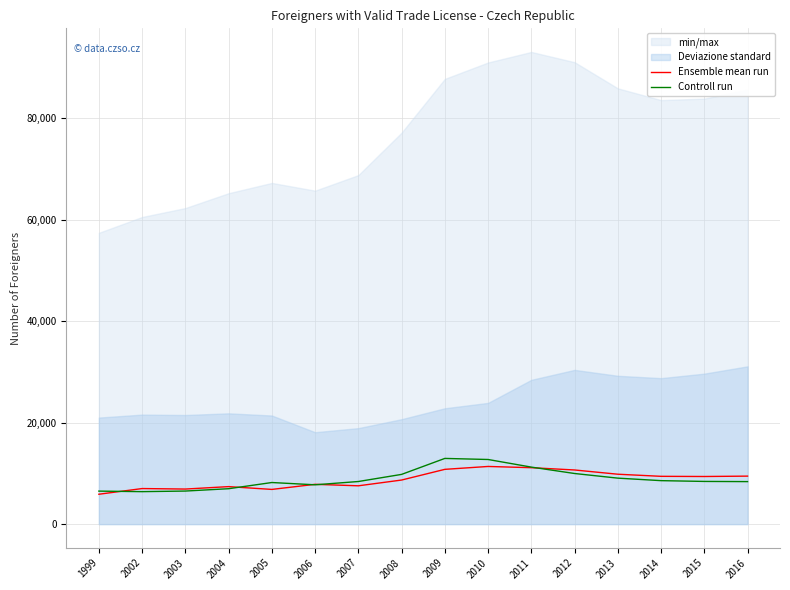

Reading right to left, transcribe all the data shown in this chart.

Ensemble mean run: 9461	9387	9421	9836	10672	11123	11366	10797	8689	7553	7845	6841	7393	6913	7011	5891
Controll run: 8380	8416	8569	9064	9977	11238	12738	12950	9803	8399	7750	8200	6981	6518	6402	6508